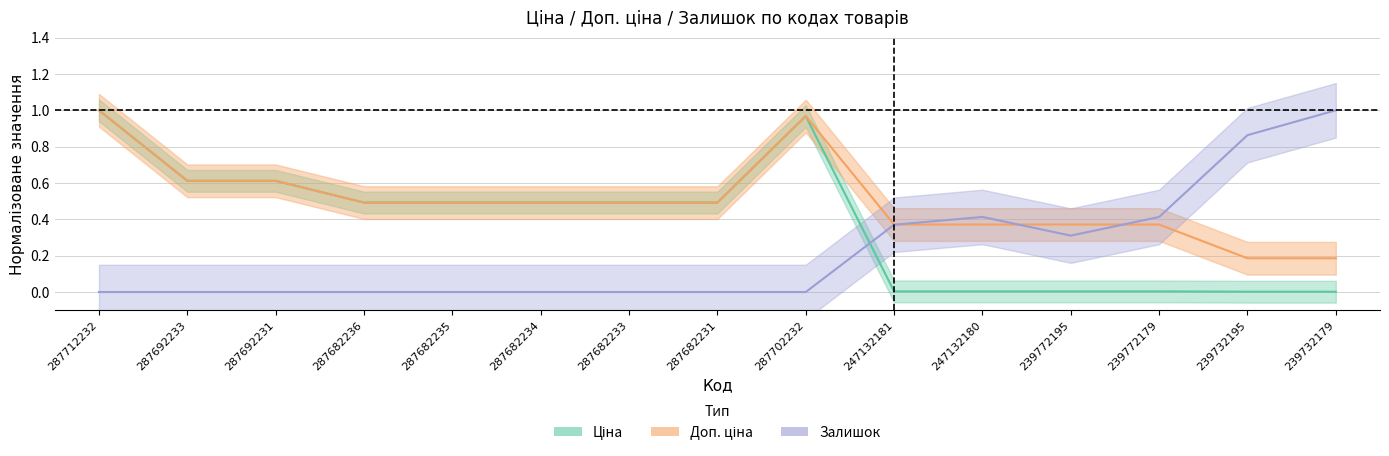

How many interior local peaks does the Залишок series have?

1